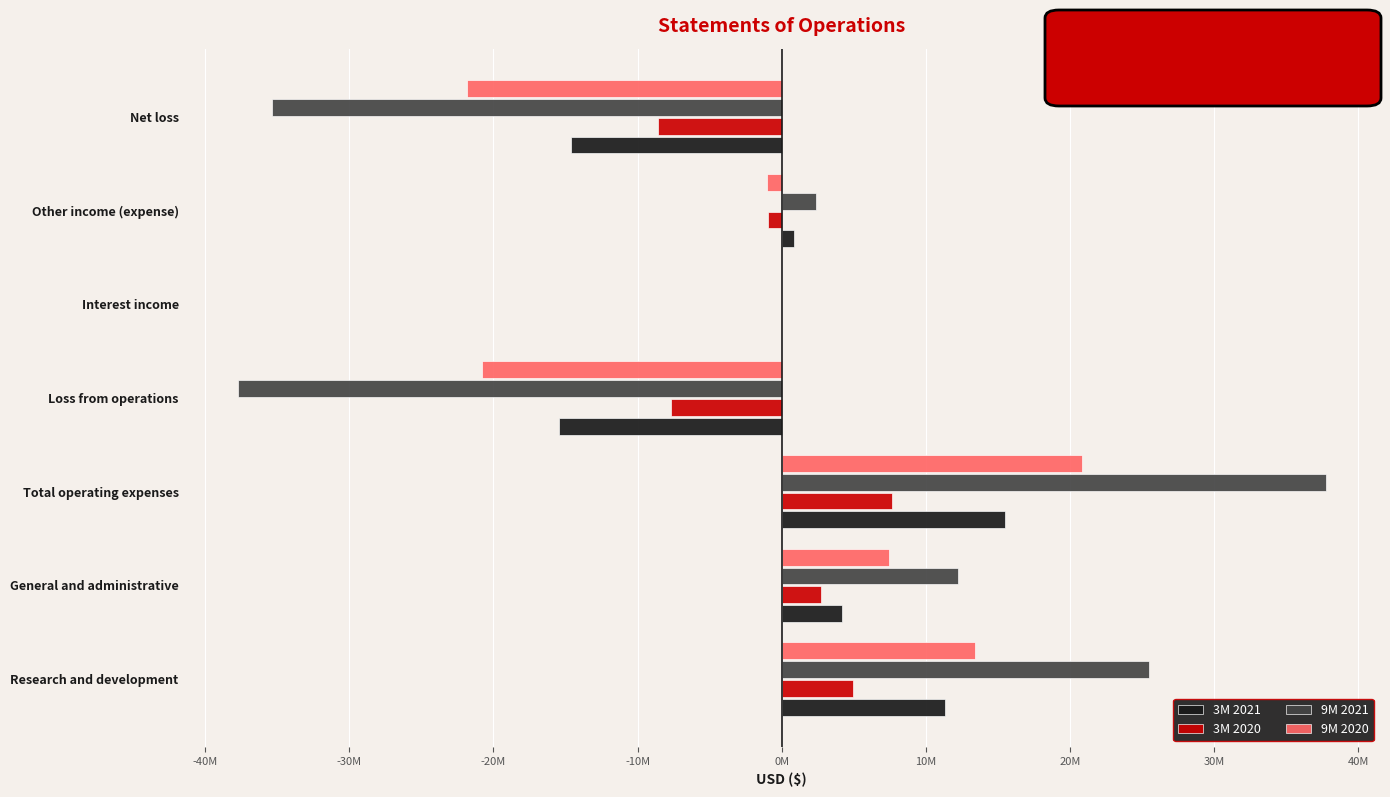

How many bars are there in each group?

4